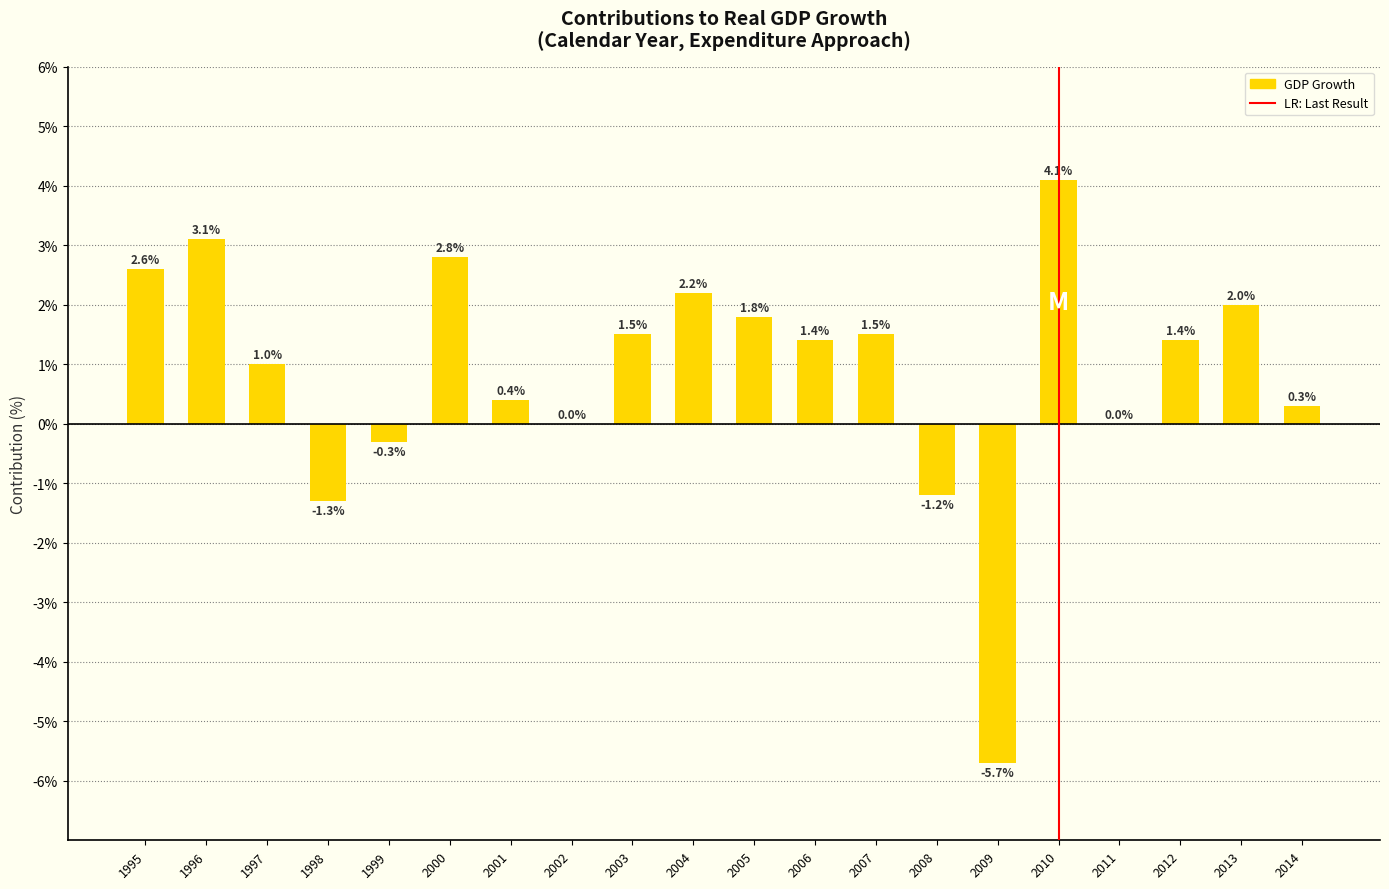

The chart shows a value of 1.6 at 1997. True or false?

False